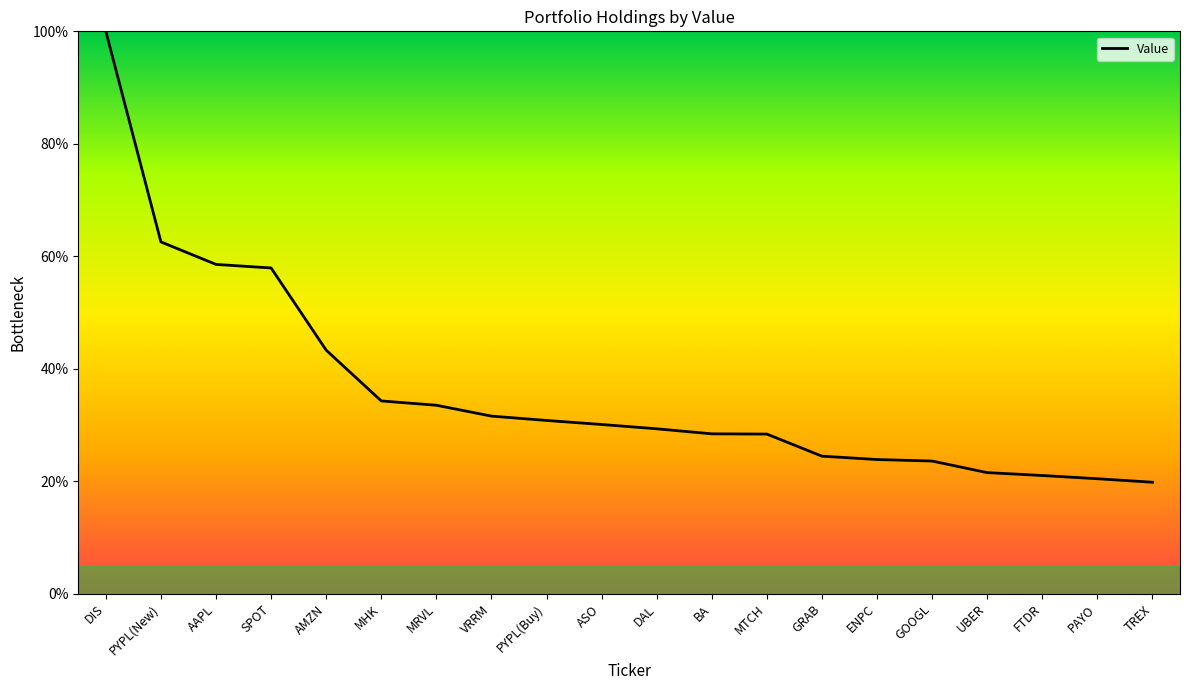

The value at PYPL(Buy) is 14.7. True or false?

False